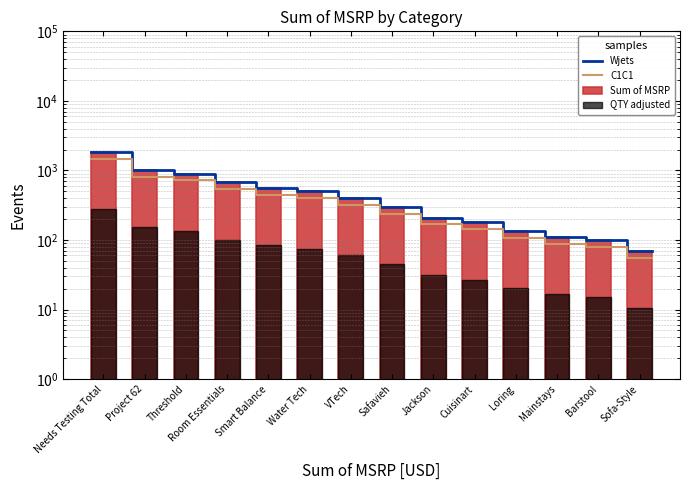

How many bars are there in total?

14